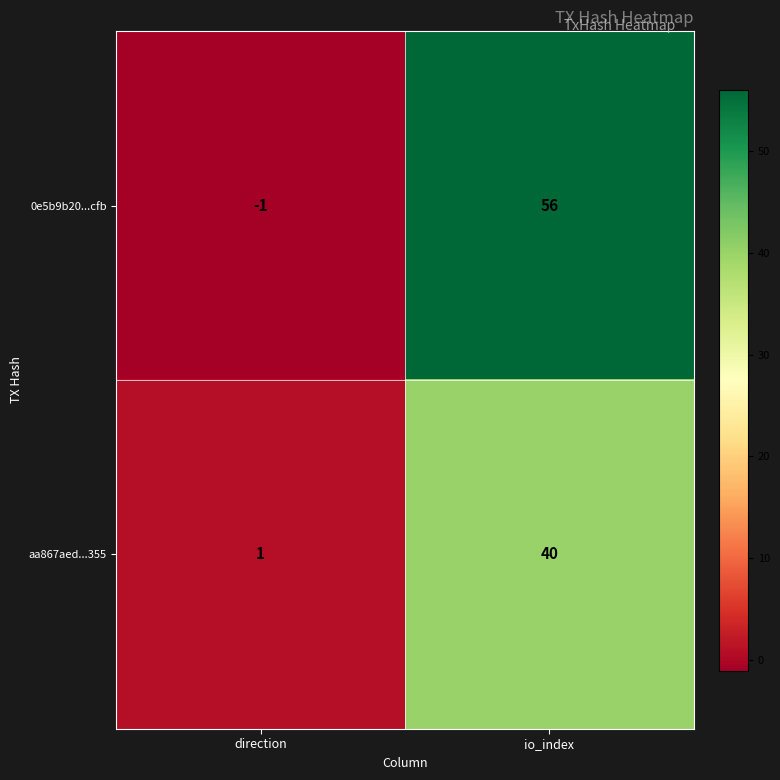

The aa867aed...355 series shows 11 at io_index. True or false?

False